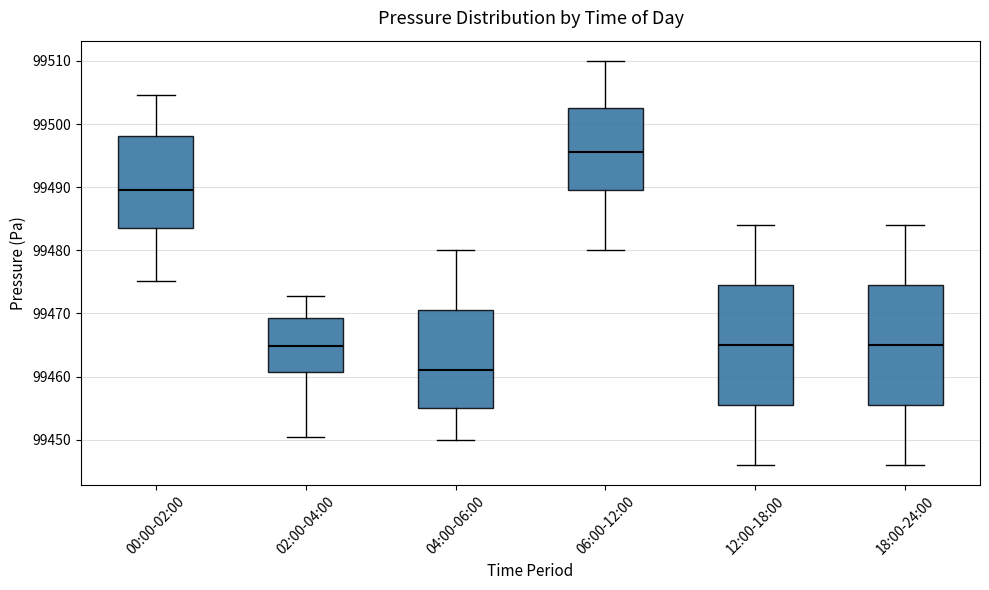

Reading left to right, transcribe this box plot: for each box, give where its median line is, the range the box spans, and where its two whiskers end, as read against the y-axis. The values are not printed on the chart, so give them approximately, as read against the axis.

00:00-02:00: median 99490, box 99483 to 99498, whiskers 99475 to 99505
02:00-04:00: median 99465, box 99461 to 99469, whiskers 99450 to 99473
04:00-06:00: median 99461, box 99455 to 99471, whiskers 99450 to 99480
06:00-12:00: median 99496, box 99490 to 99503, whiskers 99480 to 99510
12:00-18:00: median 99465, box 99456 to 99475, whiskers 99446 to 99484
18:00-24:00: median 99465, box 99456 to 99475, whiskers 99446 to 99484